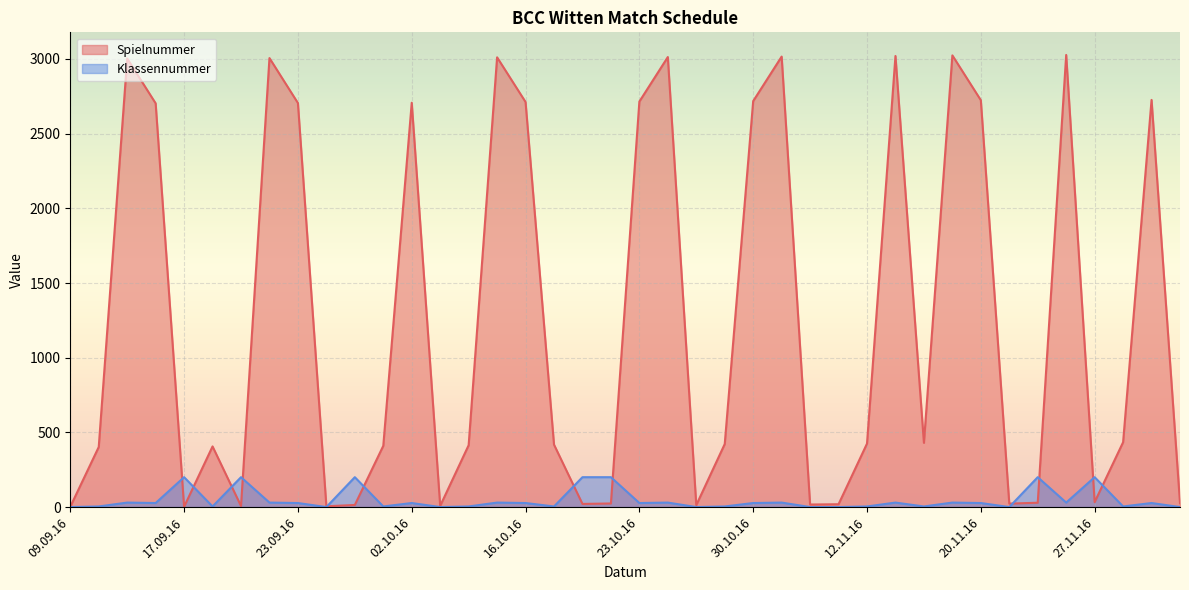

How many distinct data groups are displayed?

2